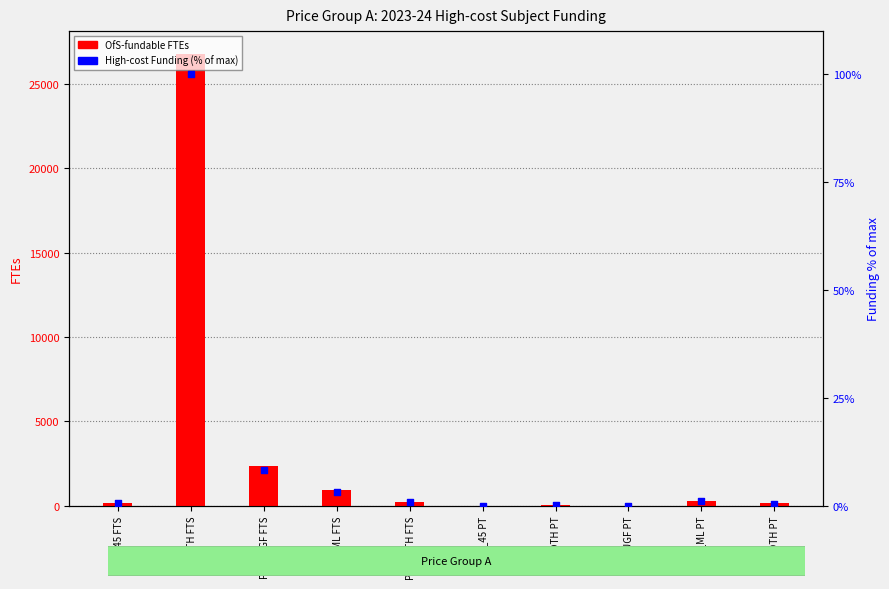

Which series has the largest total across all categories?

OfS-fundable FTEs